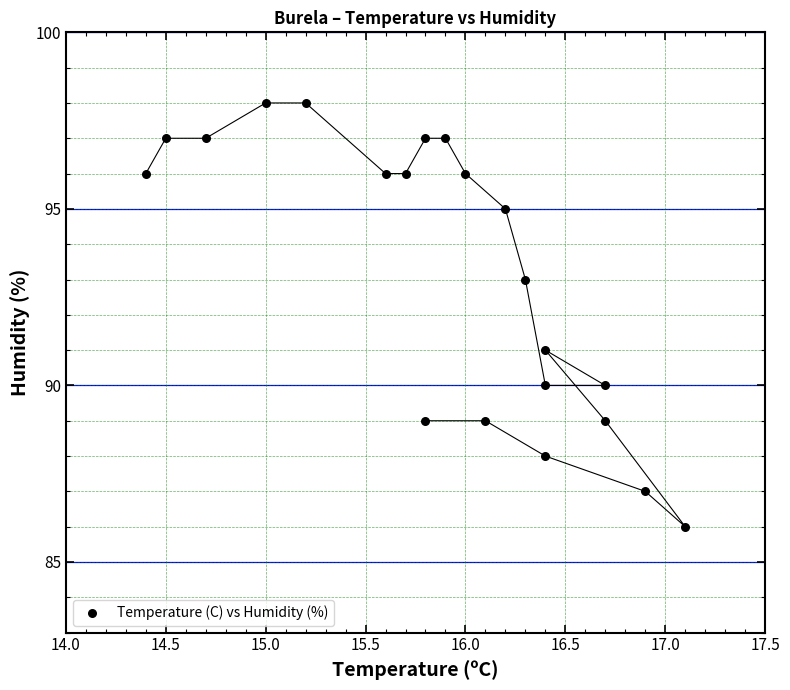

What is the range of Y values (max minus min)?

12